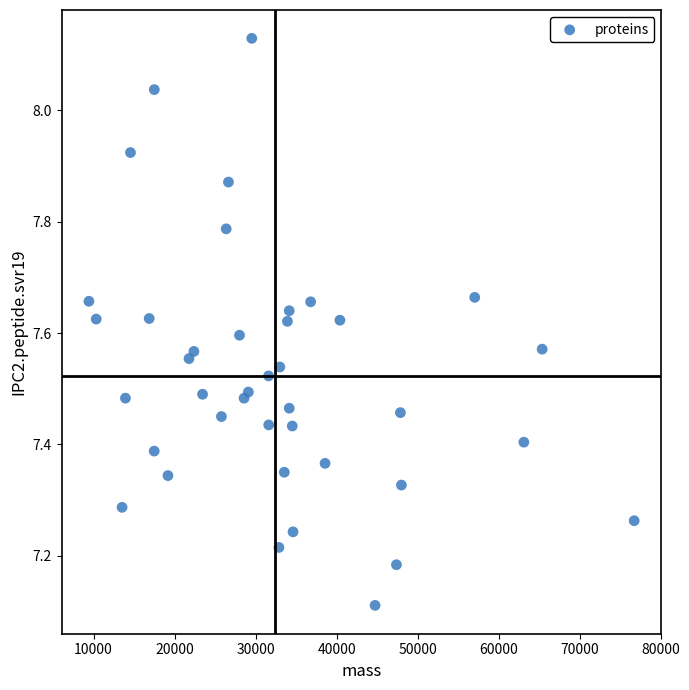

What Y value in the scatter plot is closest to 7?

7.1